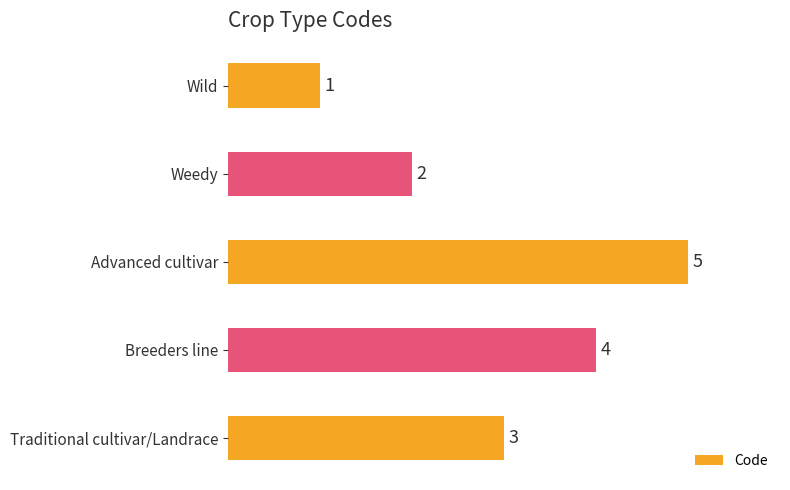

At which category does the chart reach its peak across all series?

Advanced cultivar